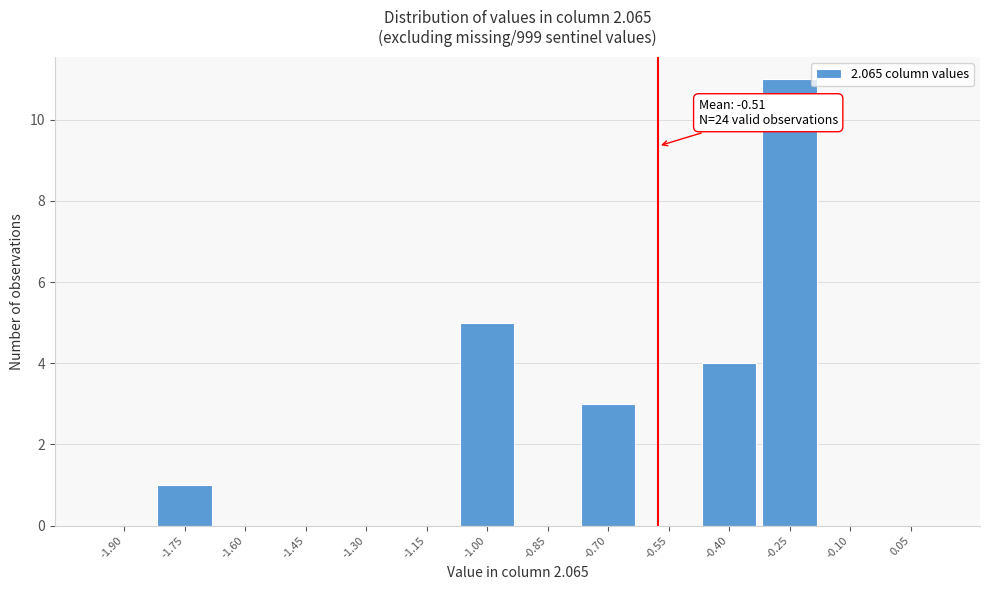

Reading left to right, extract all data points from this chart.

-1.90=0	-1.75=1	-1.60=0	-1.45=0	-1.30=0	-1.15=0	-1.00=5	-0.85=0	-0.70=3	-0.55=0	-0.40=4	-0.25=11	-0.10=0	0.05=0